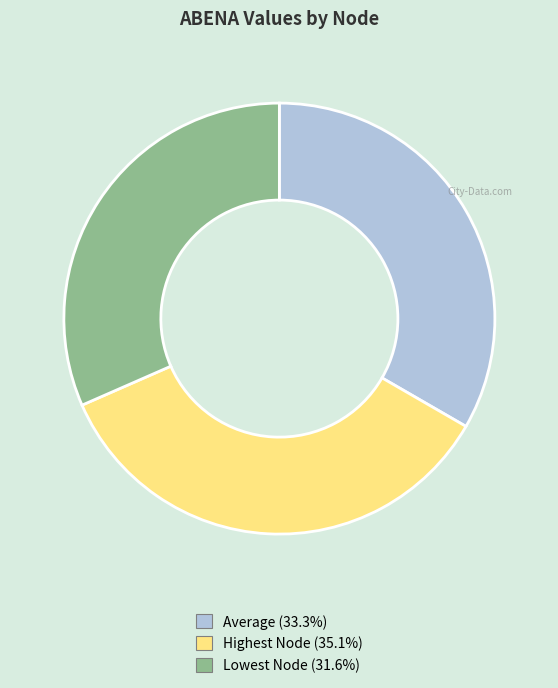

True or false: Highest Node accounts for 35% of the total.

True